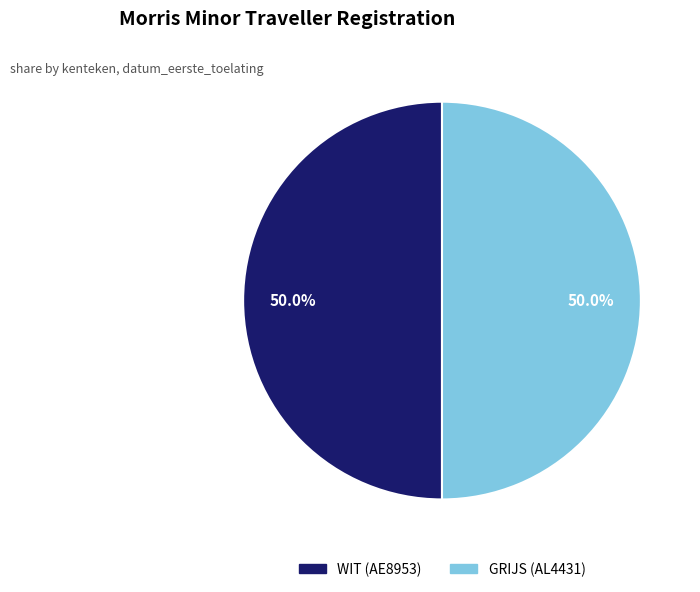

Count the number of slices in the pie.

2